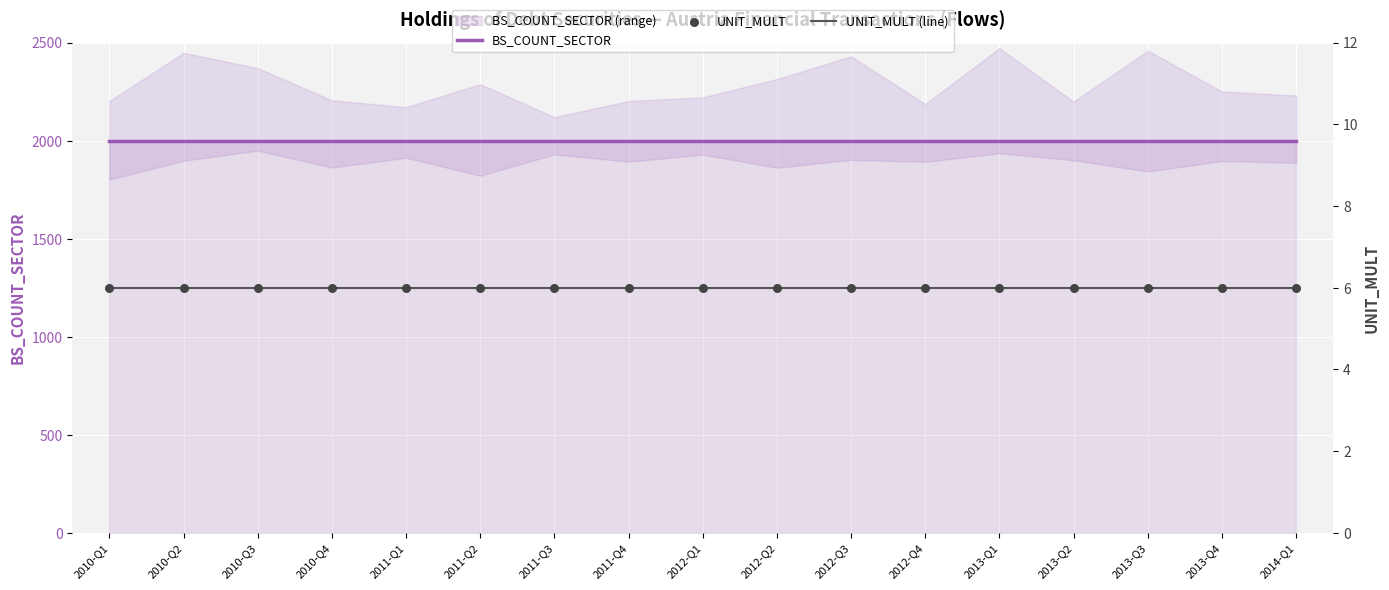

What is the total value across all series at 2013-Q4?

2012